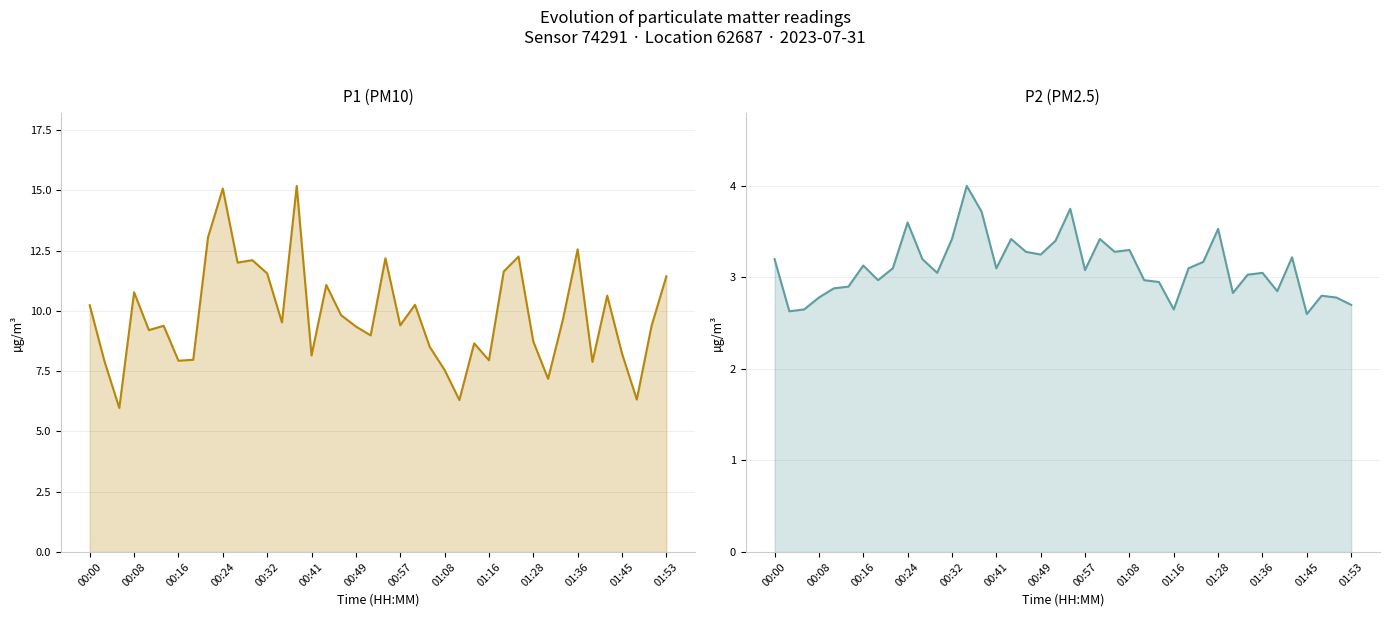

List the series in order of their peak value, lowest first.

P2, P1